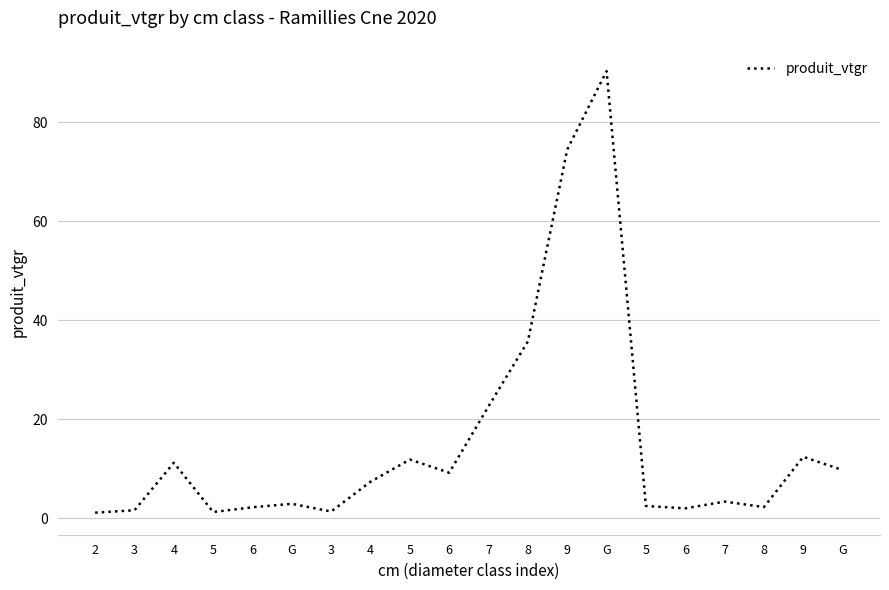

How many interior local peaks (higher than both neighbors) does the data have?

6